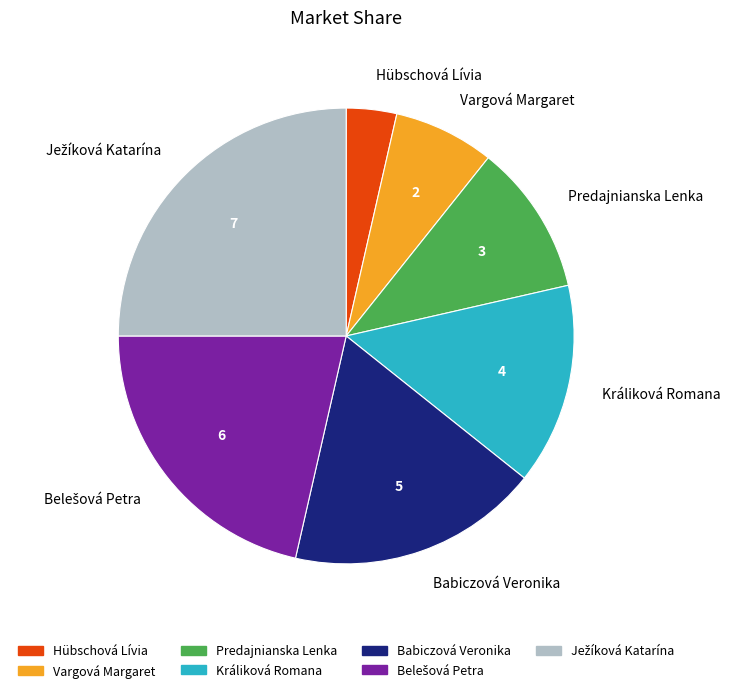

Does Králiková Romana represent more than half of the total?

No